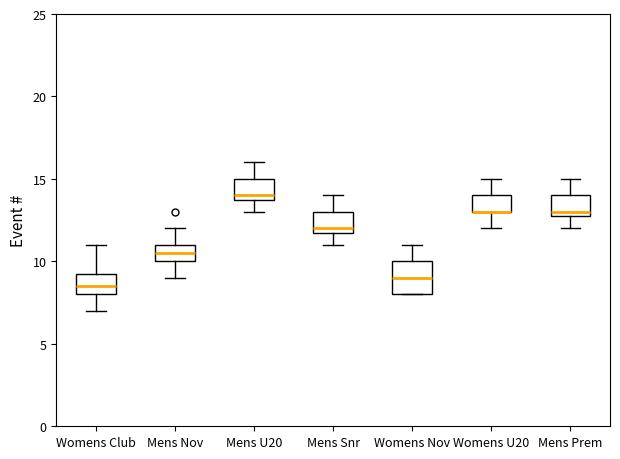

Reading left to right, transcribe this box plot: for each box, give where its median line is, the range the box spans, and where its two whiskers end, as read against the y-axis. The values are not printed on the chart, so give them approximately, as read against the axis.

Womens Club: median 8.5, box 8.0 to 9.5, whiskers 7.0 to 11.0
Mens Nov: median 10.5, box 10.0 to 11.0, whiskers 9.0 to 12.0
Mens U20: median 14.0 (just above the box's lower edge), box 14.0 to 15.0, whiskers 13.0 to 16.0
Mens Snr: median 12.0 (just above the box's lower edge), box 12.0 to 13.0, whiskers 11.0 to 14.0
Womens Nov: median 9.0, box 8.0 to 10.0, whiskers 8.0 to 11.0
Womens U20: median 13.0 (drawn on the box's lower edge), box 13.0 to 14.0, whiskers 12.0 to 15.0
Mens Prem: median 13.0 (just above the box's lower edge), box 13.0 to 14.0, whiskers 12.0 to 15.0